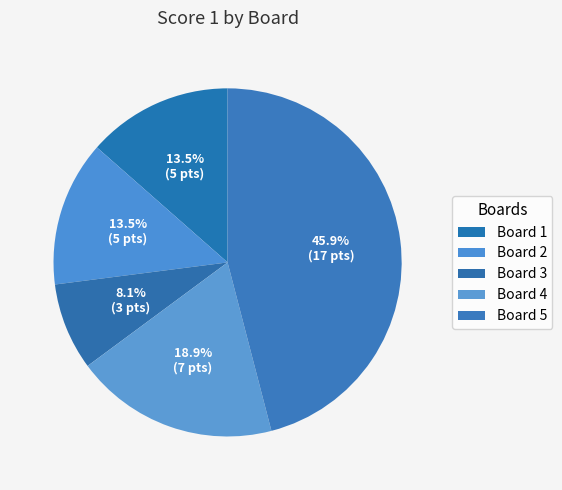

Count the number of slices in the pie.

5